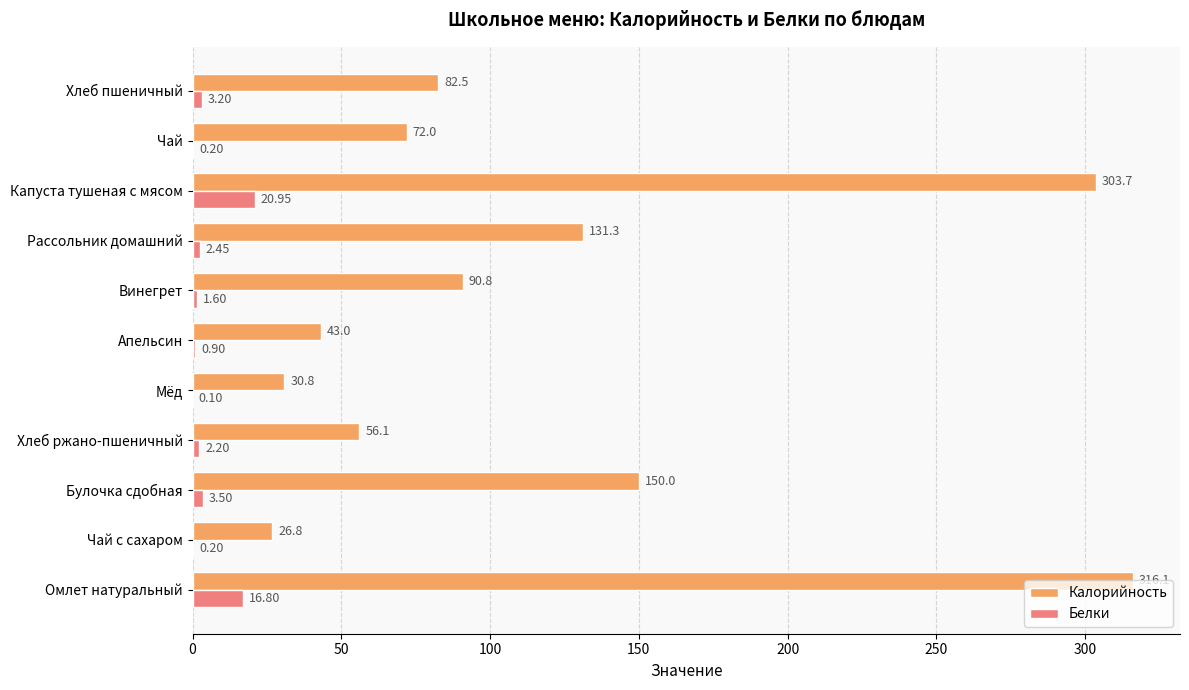

Between Мёд and Рассольник домашний, which series saw the biggest shift?

Калорийность